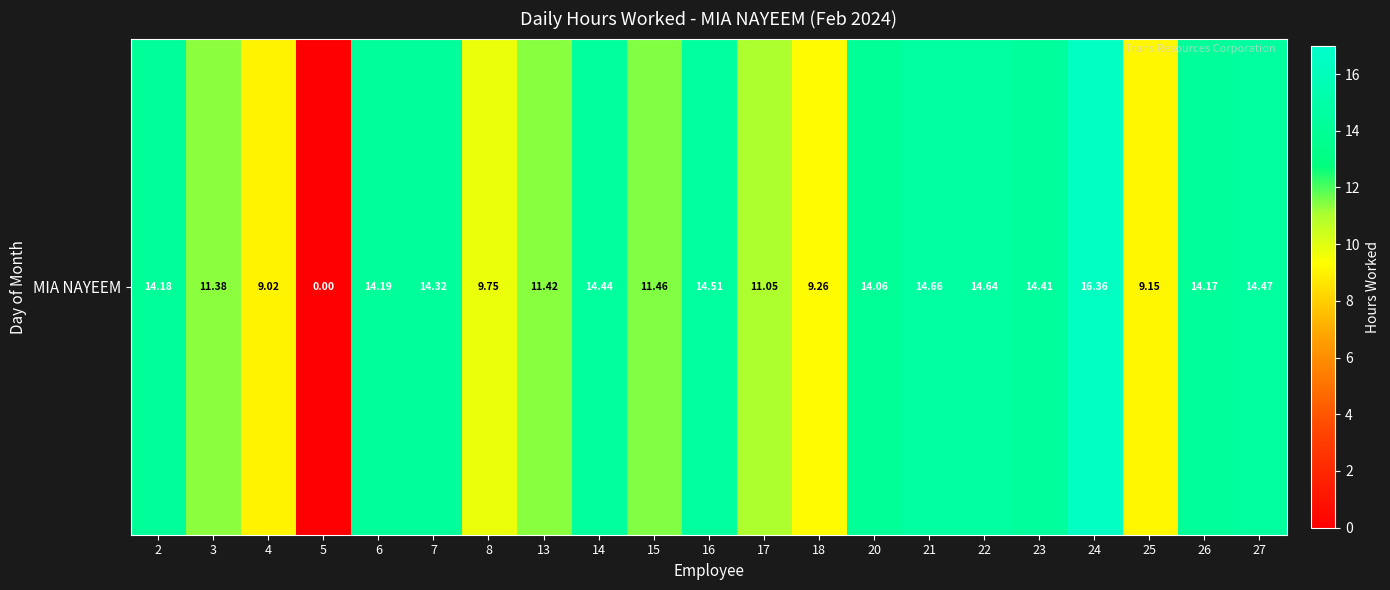

How many positive values are there?

20